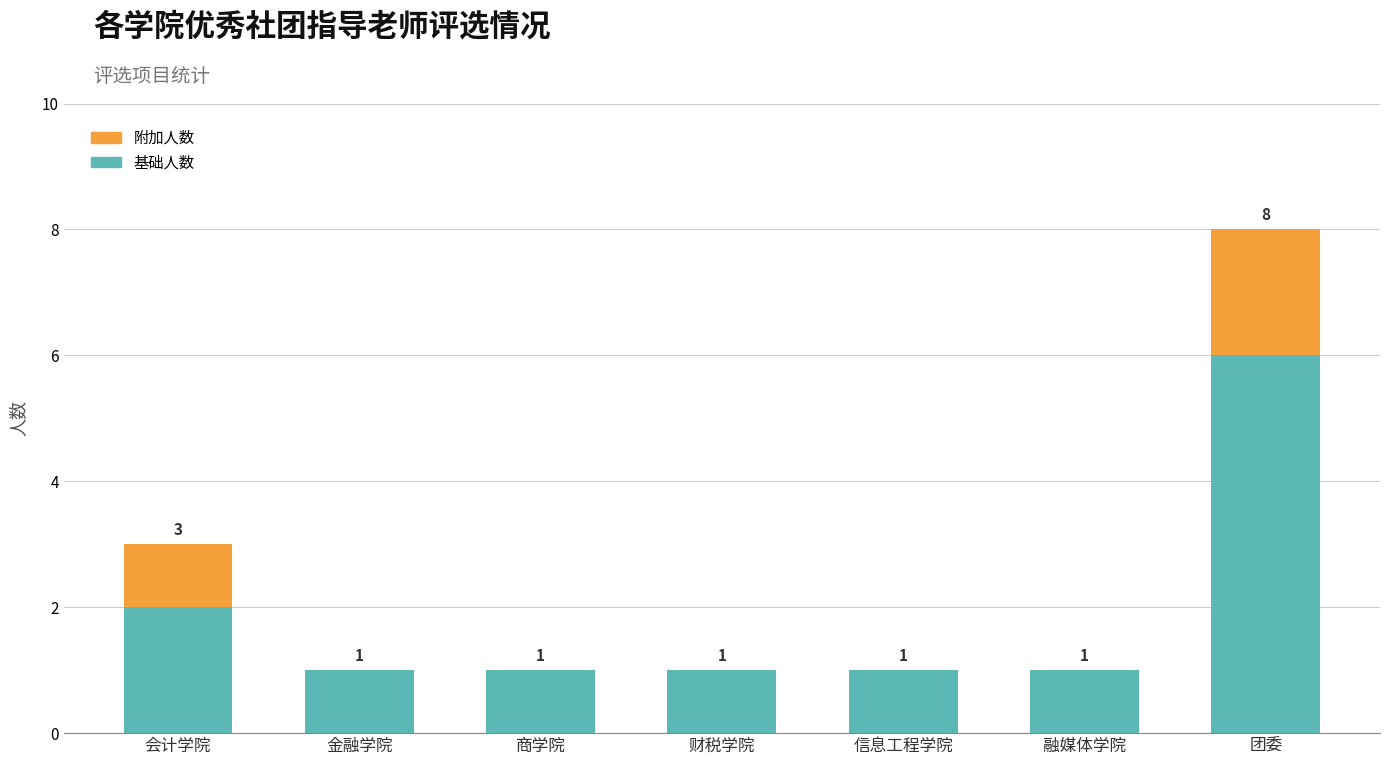

Does the chart contain stacked bars?

Yes